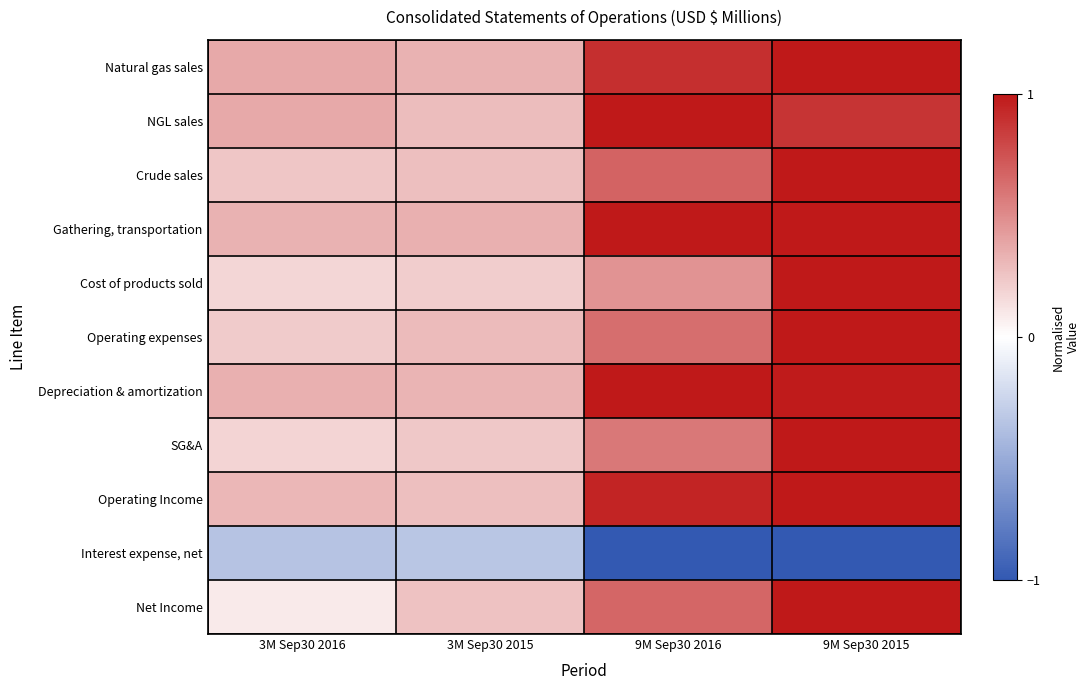

Which series has the largest total across all categories?

Gathering, transportation